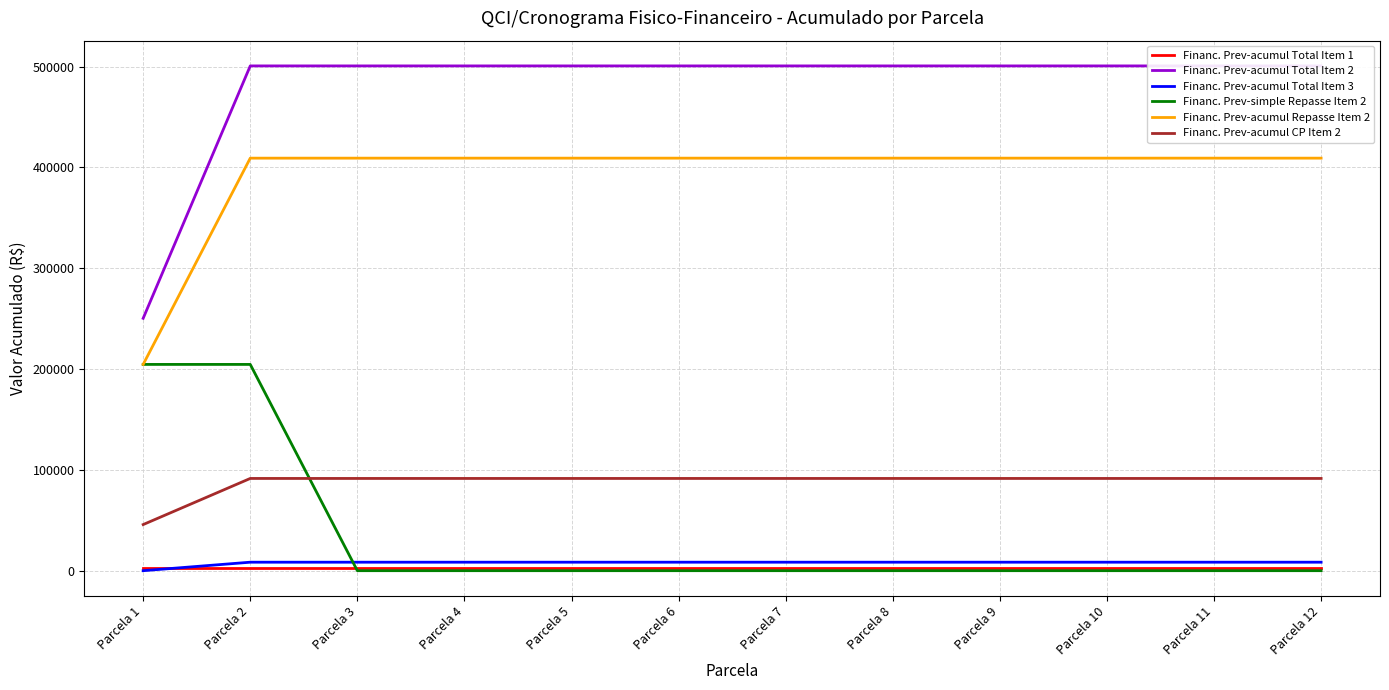

Rank the series by their maximum value, from highest to lowest.

Financ. Prev-acumul Total Item 2, Financ. Prev-acumul Repasse Item 2, Financ. Prev-simple Repasse Item 2, Financ. Prev-acumul CP Item 2, Financ. Prev-acumul Total Item 3, Financ. Prev-acumul Total Item 1